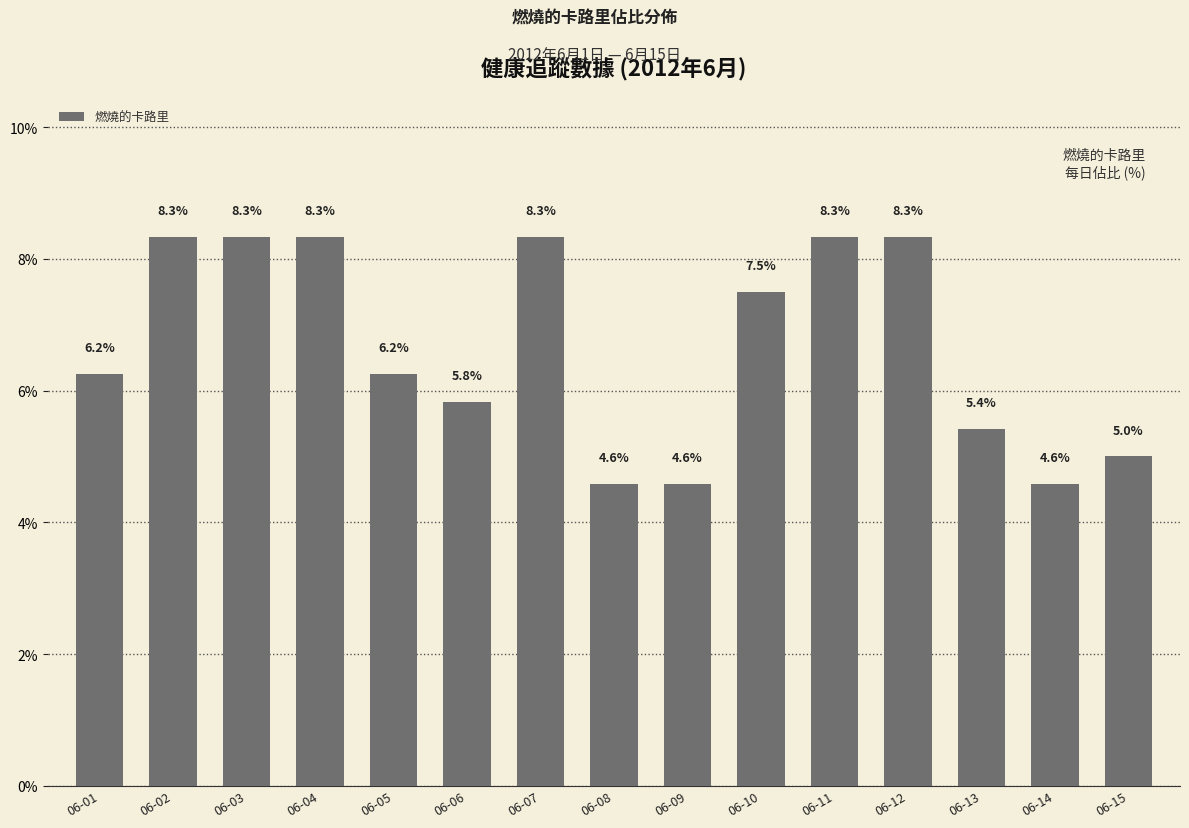

What is the difference between the values at 06-12 and 06-05?

2.1